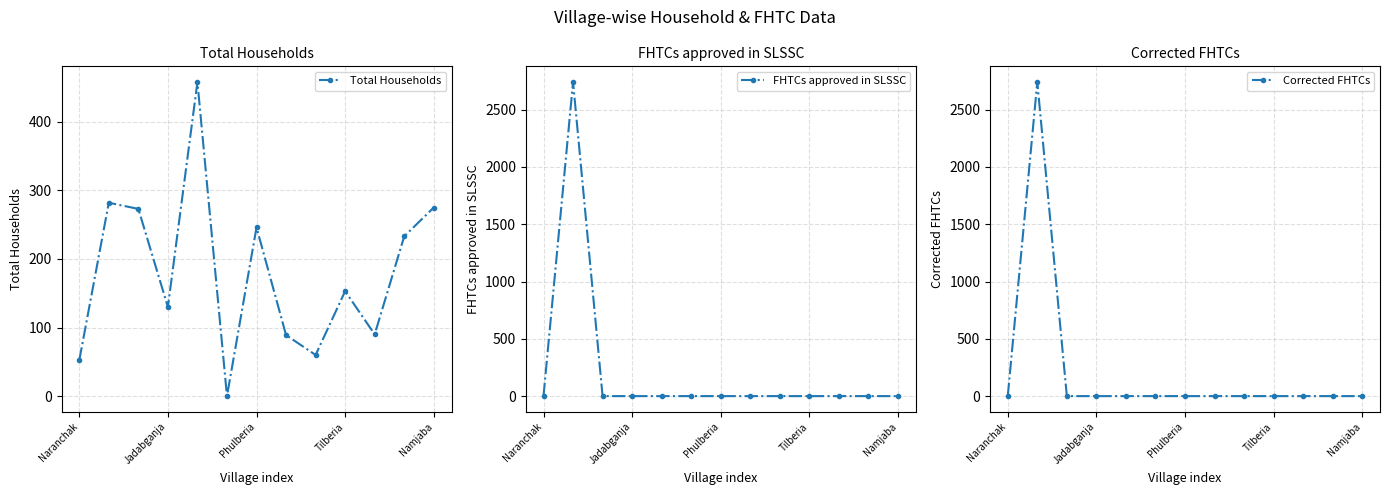

True or false: Total Households has more than 0 points higher than both neighbors.

True